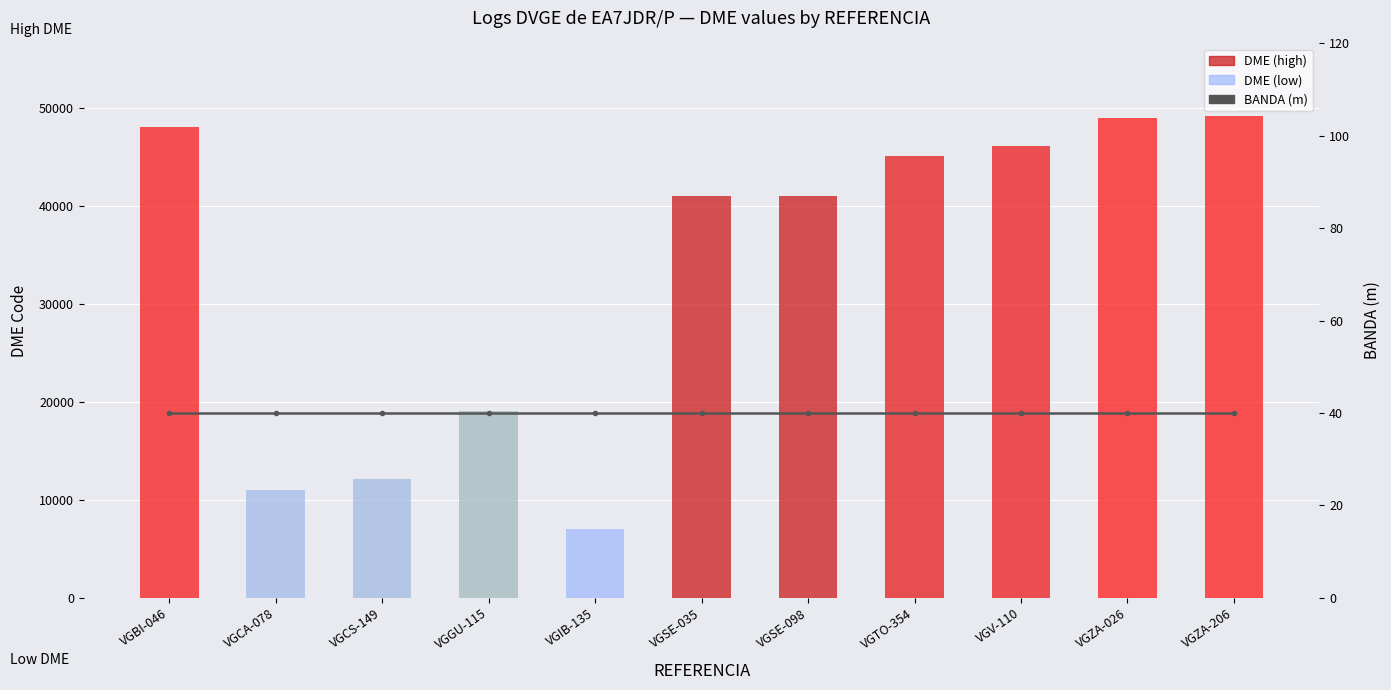

What is the value of the BANDA (m) bar at the 10th from the left?

40